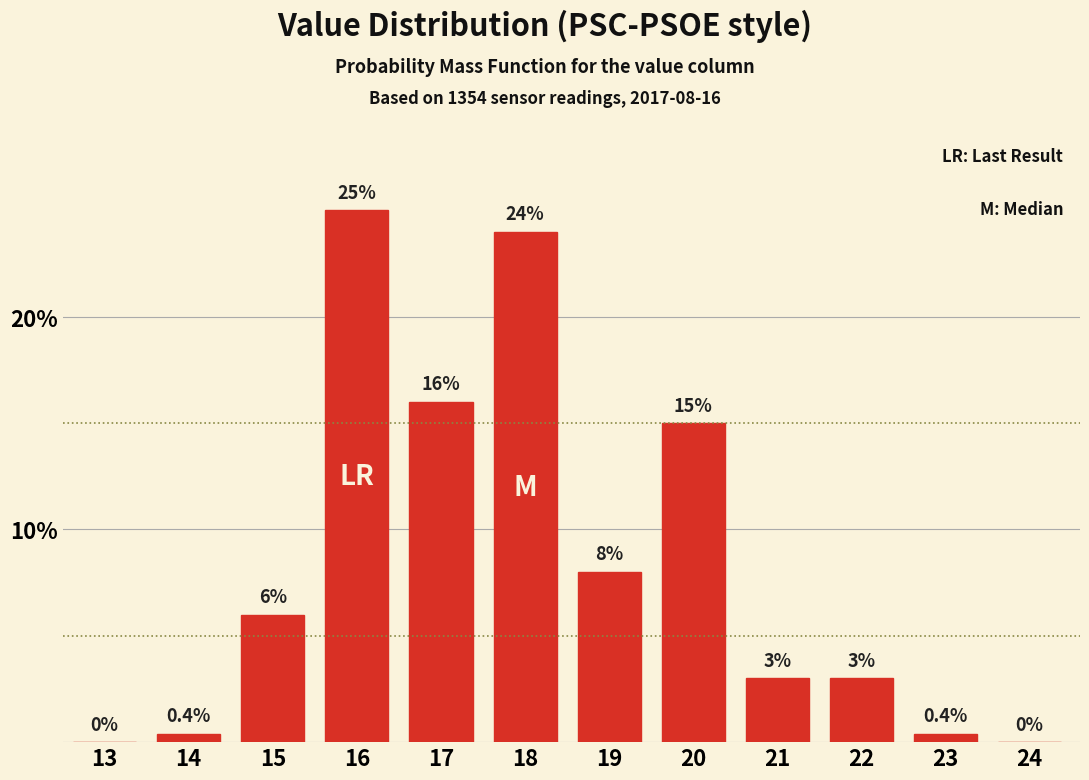

Reading left to right, what are all the values shown in this chart?

13=0.0	14=0.4	15=6.0	16=25.0	17=16.0	18=24.0	19=8.0	20=15.0	21=3.0	22=3.0	23=0.4	24=0.0